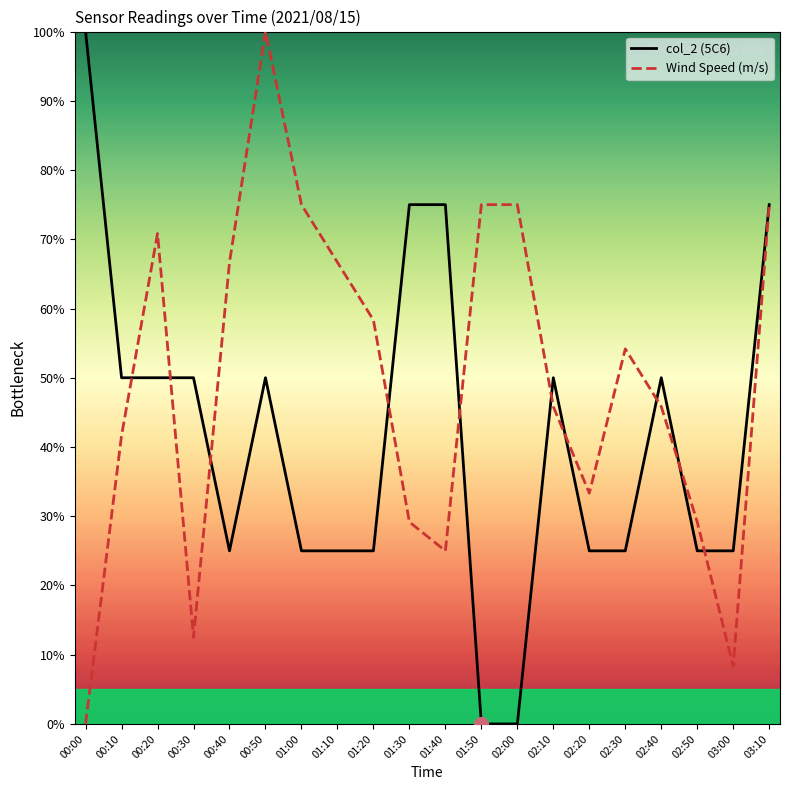

What is the total value across all series at 00:40?

91.7